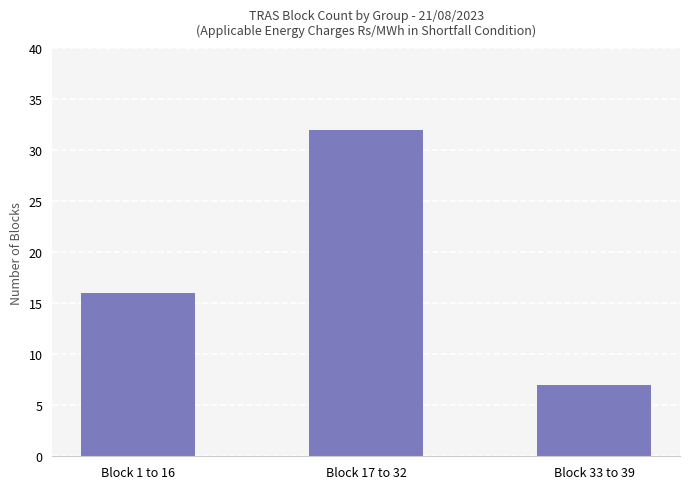

What is the sum of the values at Block 1 to 16 and Block 33 to 39?

23